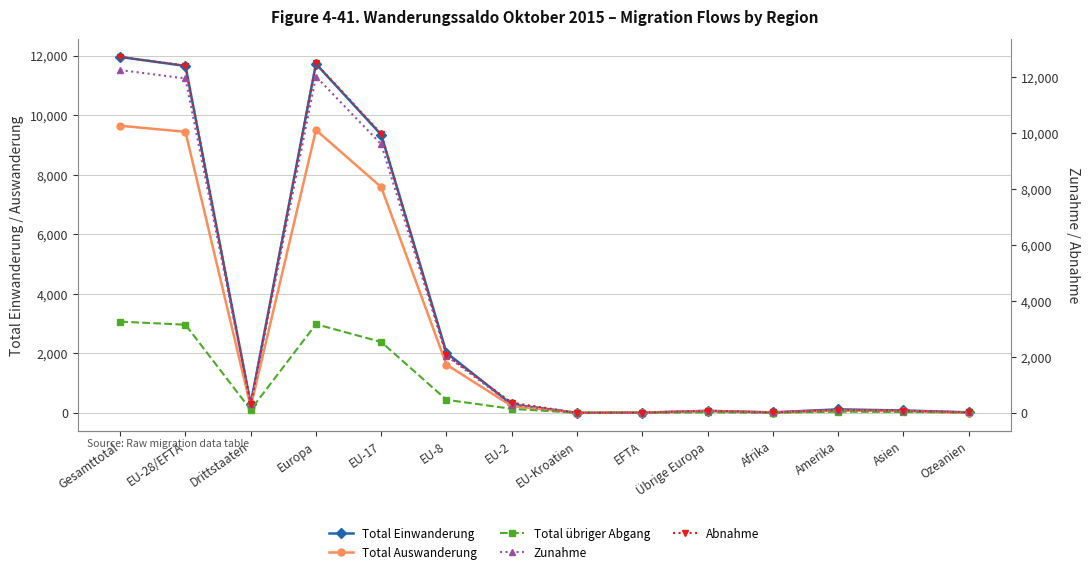

Does the chart have visible grid lines?

Yes